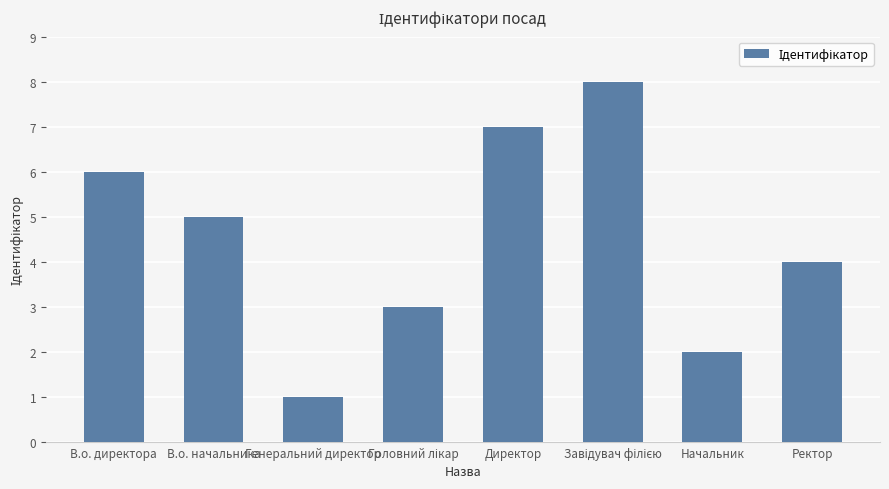

What is the sum of all values?

36